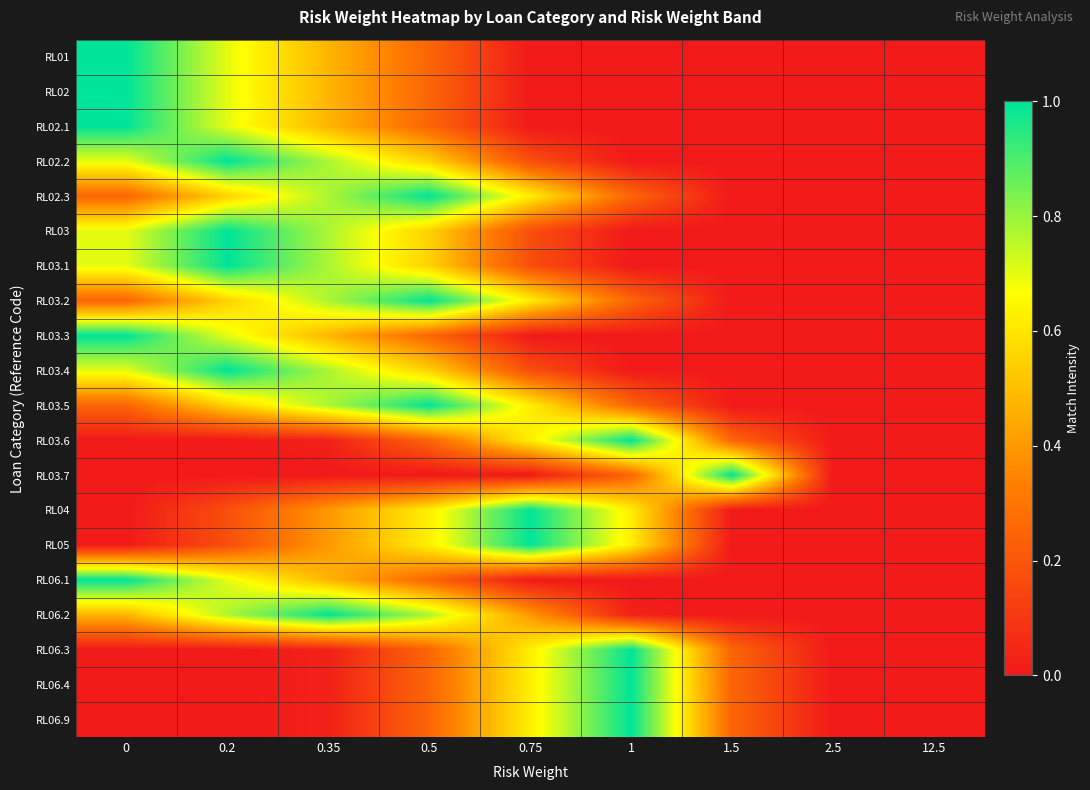

What is the greatest value displayed?

1.0